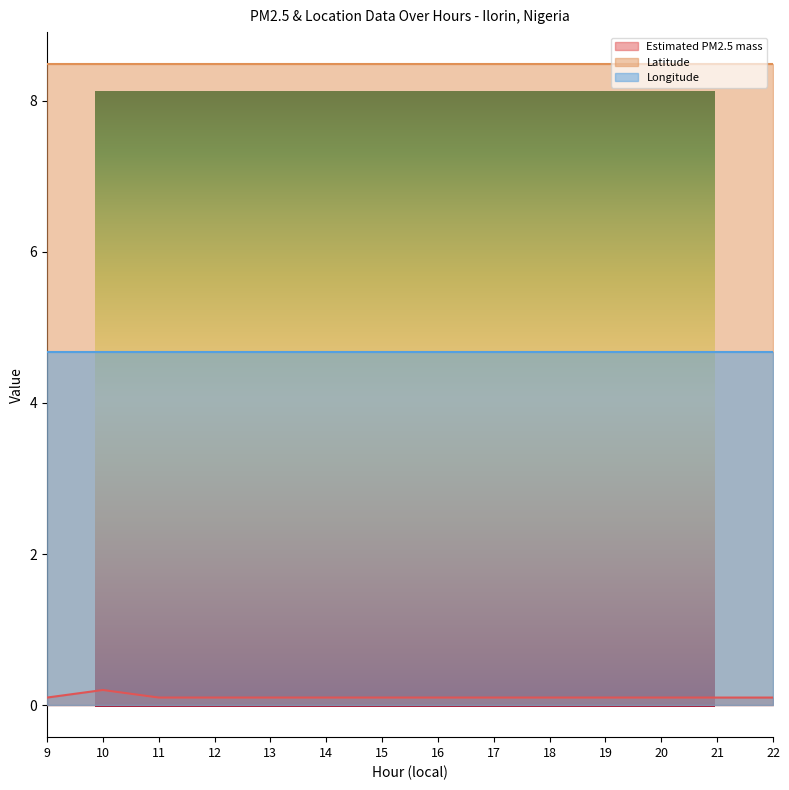

What is the total value across all series at 17?

13.3